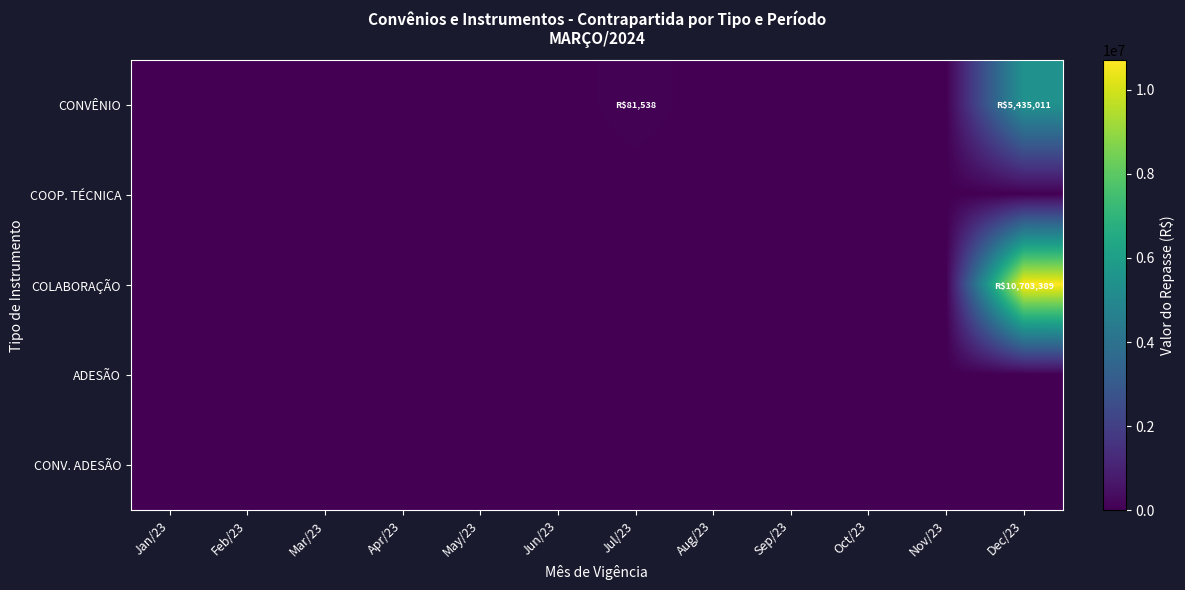

Which series has the widest spread of values?

COLABORAÇÃO